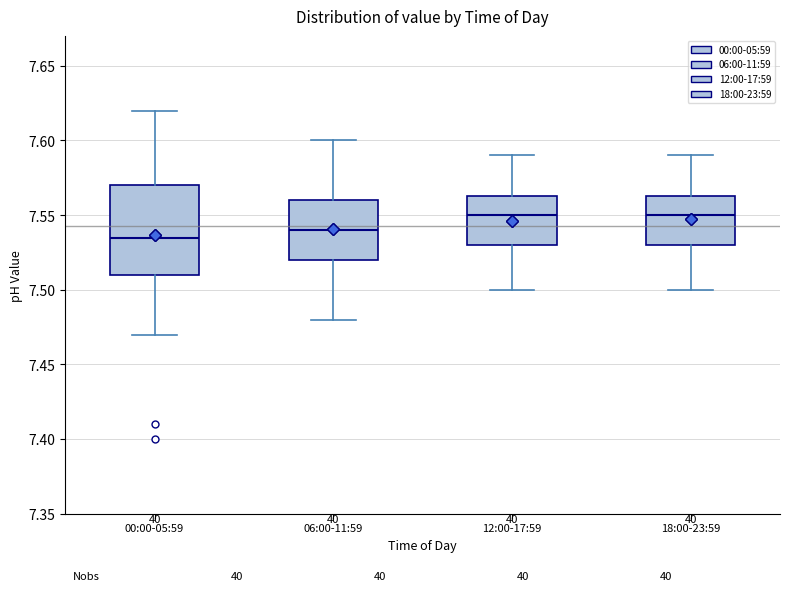

Comparing the boxes themselves (not the whiskers), which one is the tallest?

00:00-05:59